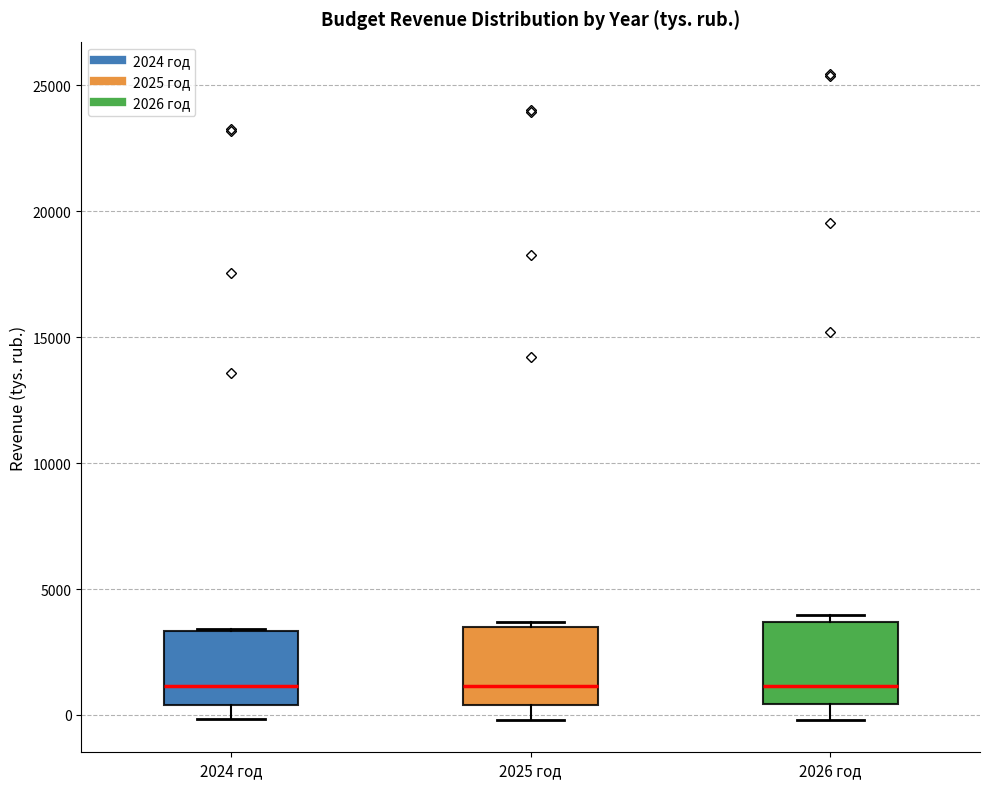

Where is the upper edge of the box for 2025 год on the y-axis? The values are not printed on the chart, so give them approximately, as read against the axis.

3500